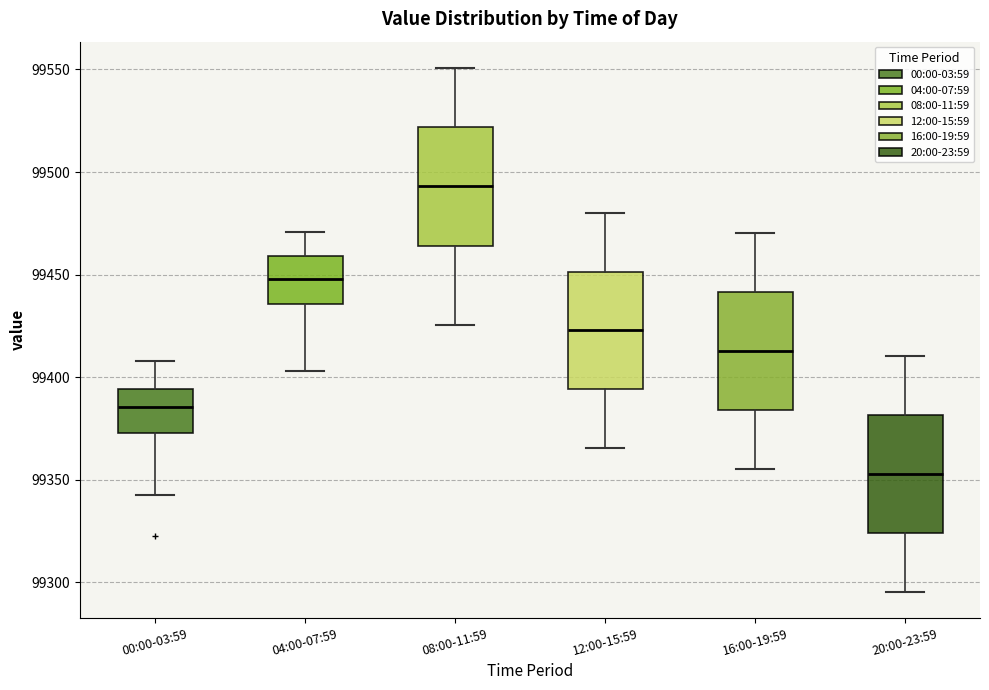

Reading left to right, transcribe this box plot: for each box, give where its median line is, the range the box spans, and where its two whiskers end, as read against the y-axis. The values are not printed on the chart, so give them approximately, as read against the axis.

00:00-03:59: median 99385, box 99375 to 99395, whiskers 99345 to 99410
04:00-07:59: median 99450, box 99435 to 99460, whiskers 99405 to 99470
08:00-11:59: median 99495, box 99465 to 99520, whiskers 99425 to 99550
12:00-15:59: median 99425, box 99395 to 99450, whiskers 99365 to 99480
16:00-19:59: median 99415, box 99385 to 99440, whiskers 99355 to 99470
20:00-23:59: median 99355, box 99325 to 99380, whiskers 99295 to 99410